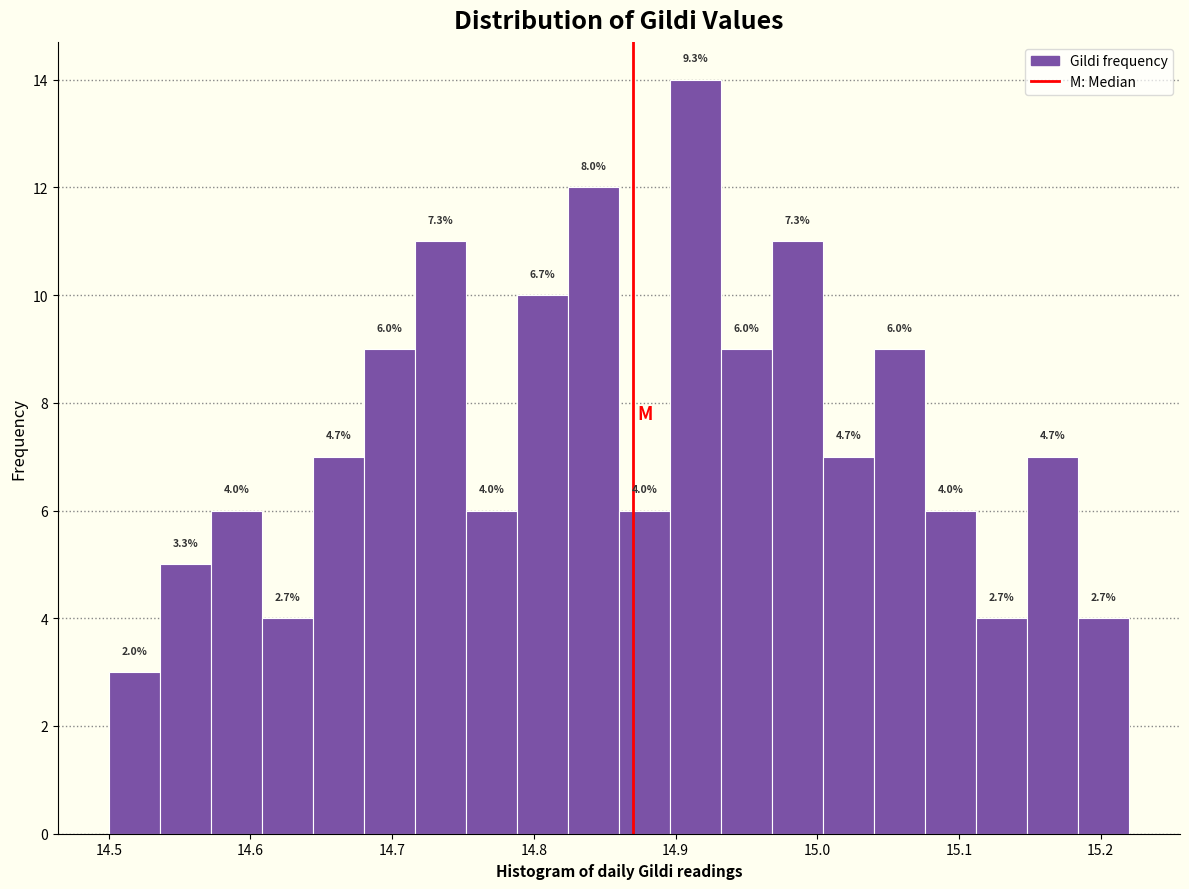

Read against the x-axis, roughly where is the centre of the tallest bar?

14.91